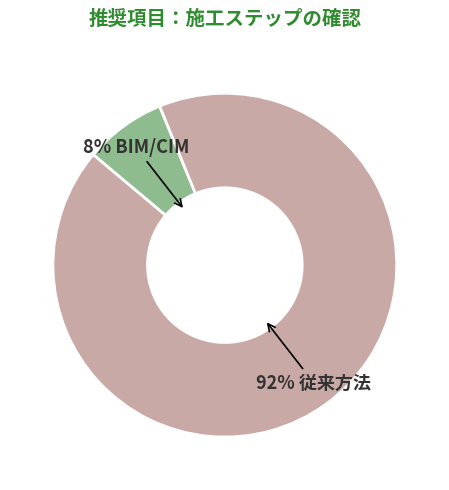

To the nearest percent, what is the average slice percentage?

50%